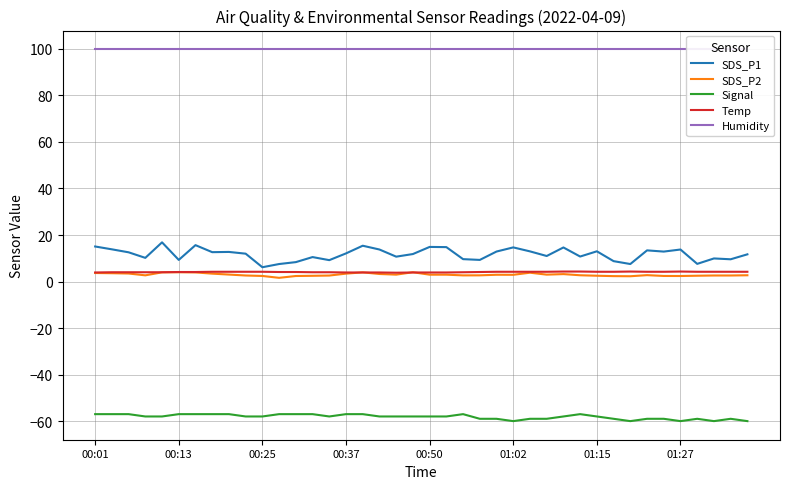

At how many categories does at least one series exceed 71?

40